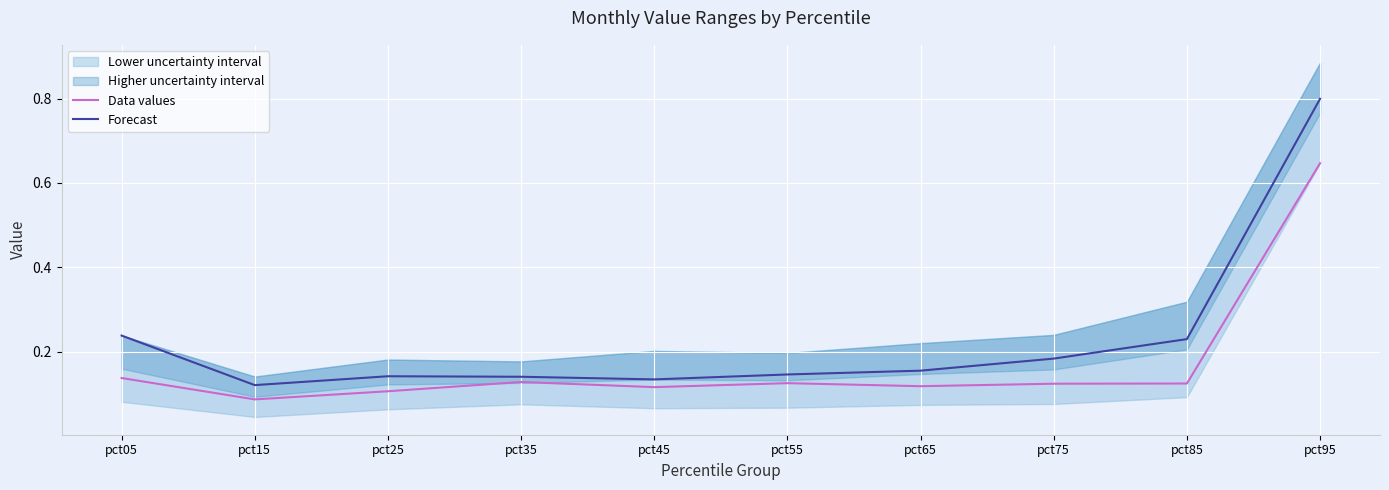

What is the sum of the Forecast values at pct95 and pct65?

1.0